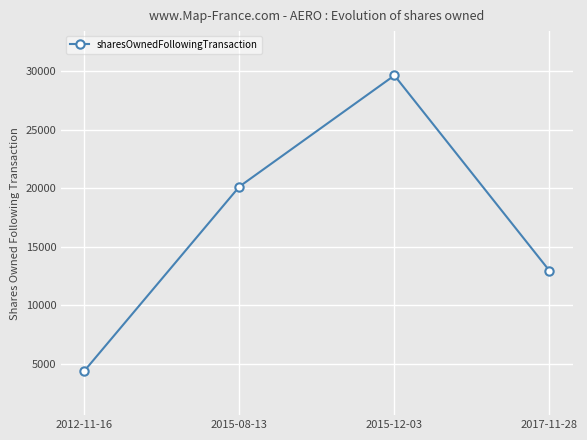

What is the change in value from 2015-12-03 to 2017-11-28?

-16688